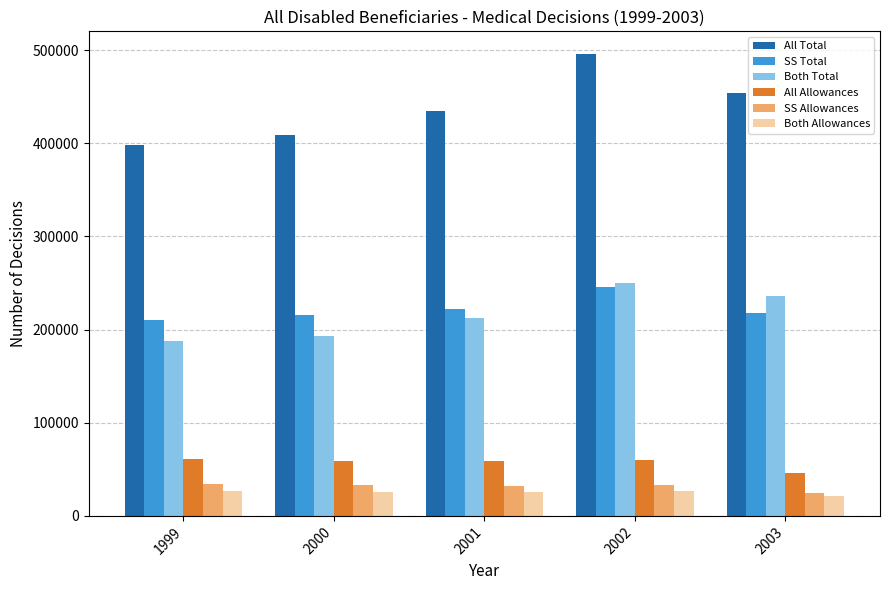

What is the sum of the Both Allowances values at 2003 and 2002?

47639